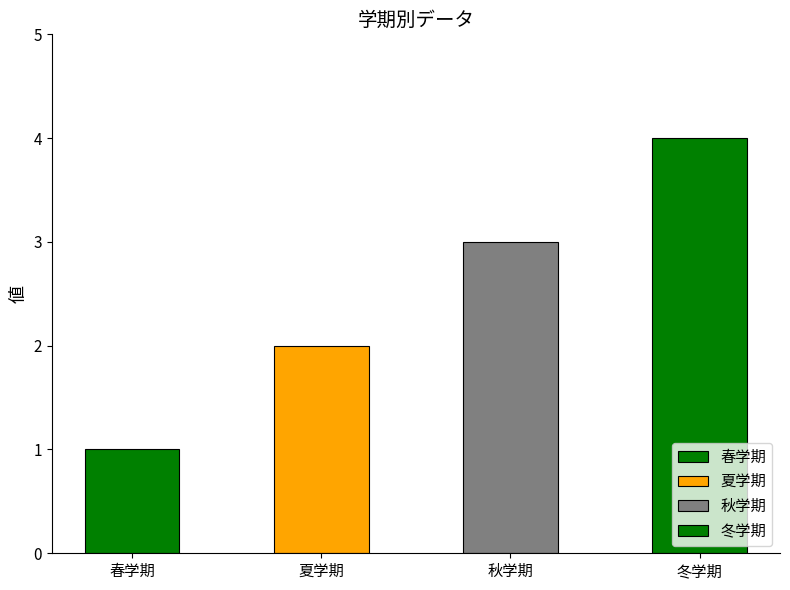

Where does the data first go above 3?

冬学期